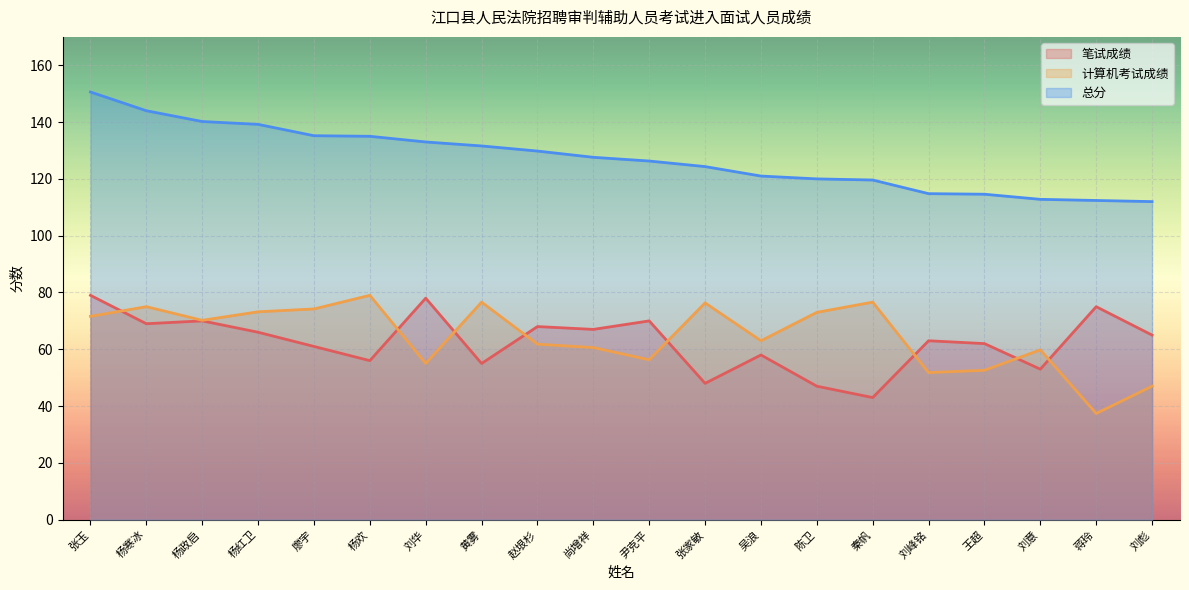

Reading right to left, list all the values displayed in this chart.

笔试成绩: 刘彪=65.0	蒋玲=75.0	刘意=53.0	王超=62.0	刘峰铭=63.0	秦帆=43.0	陈卫=47.0	吴浪=58.0	张家敏=48.0	尹克平=70.0	尚增祥=67.0	赵垠杉=68.0	黄雾=55.0	刘华=78.0	杨欢=56.0	廖宇=61.0	杨红卫=66.0	杨政启=70.0	杨寒冰=69.0	张玉=79.0
计算机考试成绩: 刘彪=47.0	蒋玲=37.4	刘意=59.8	王超=52.6	刘峰铭=51.8	秦帆=76.6	陈卫=73.0	吴浪=63.0	张家敏=76.3	尹克平=56.3	尚增祥=60.6	赵垠杉=61.8	黄雾=76.6	刘华=55.0	杨欢=79.0	廖宇=74.2	杨红卫=73.2	杨政启=70.2	杨寒冰=75.0	张玉=71.6
总分: 刘彪=112.0	蒋玲=112.4	刘意=112.8	王超=114.6	刘峰铭=114.8	秦帆=119.6	陈卫=120.0	吴浪=121.0	张家敏=124.3	尹克平=126.3	尚增祥=127.6	赵垠杉=129.8	黄雾=131.6	刘华=133.0	杨欢=135.0	廖宇=135.2	杨红卫=139.2	杨政启=140.2	杨寒冰=144.0	张玉=150.6